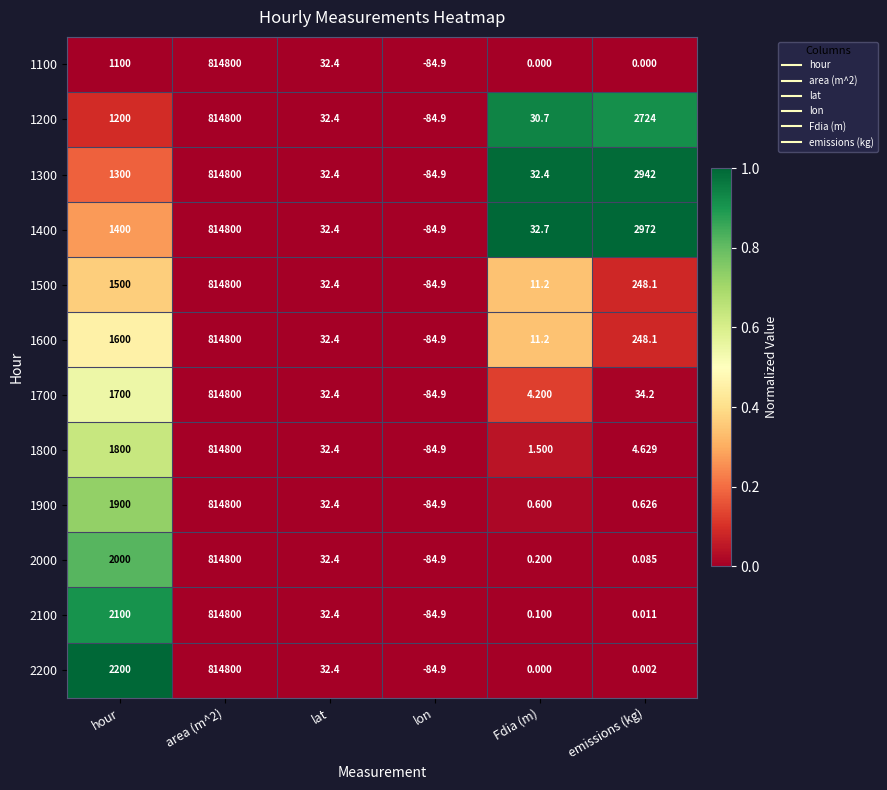

Which label corresponds to the smallest value in the chart?

lon